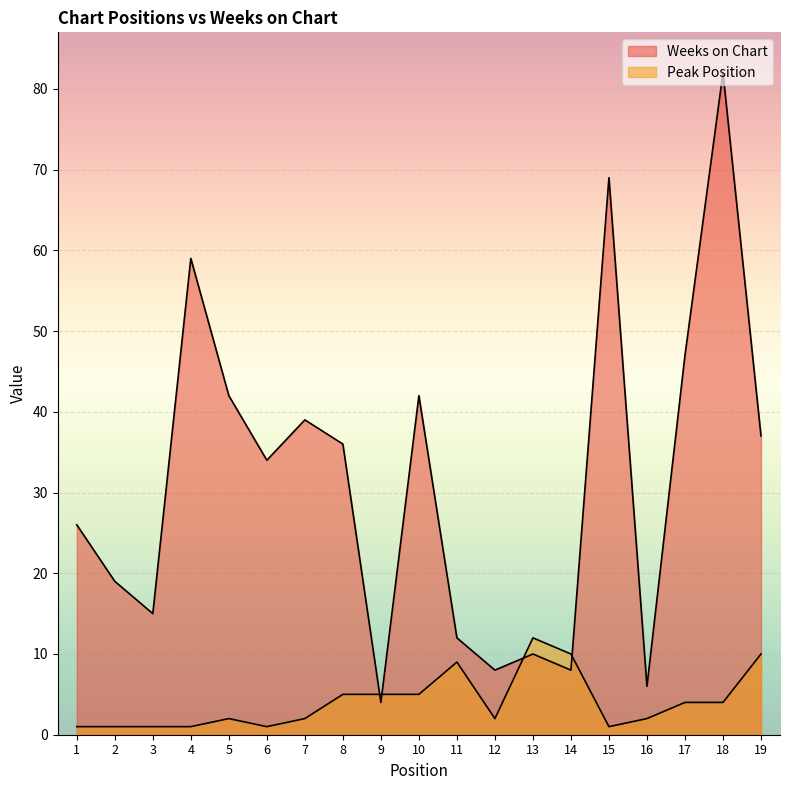

What is the sum of all Weeks on Chart values?

595